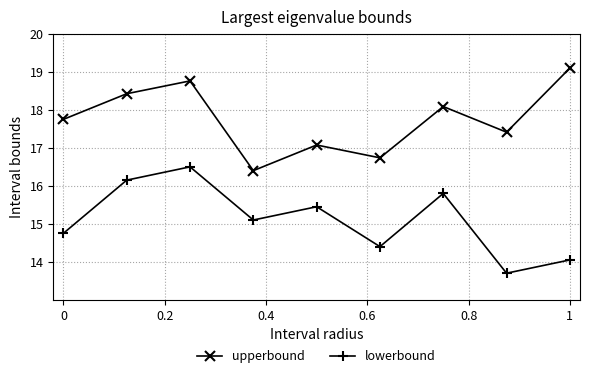

List the series in order of their overall mean, lowest first.

lowerbound, upperbound